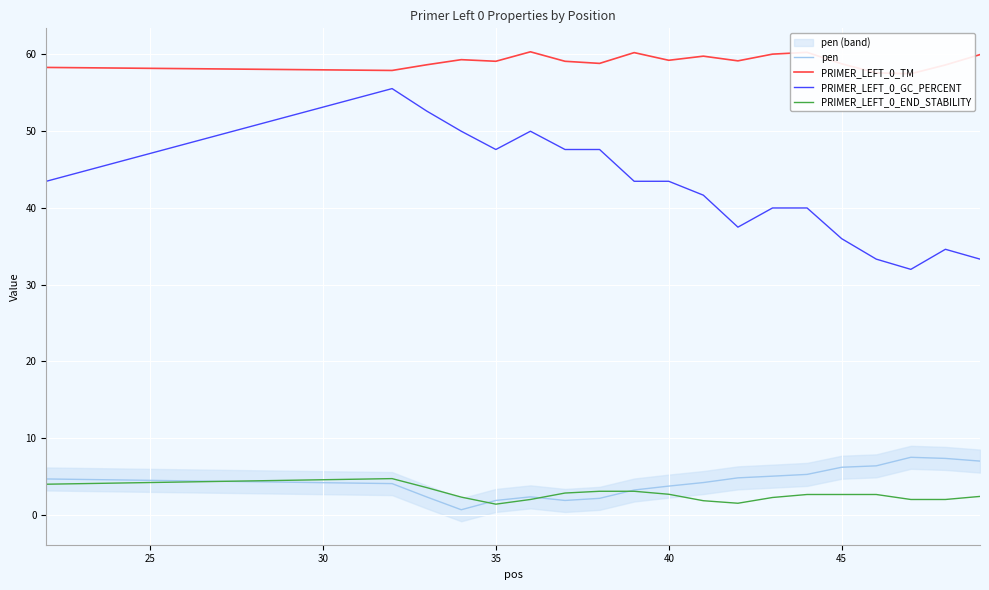

What is the greatest value displayed?

60.4